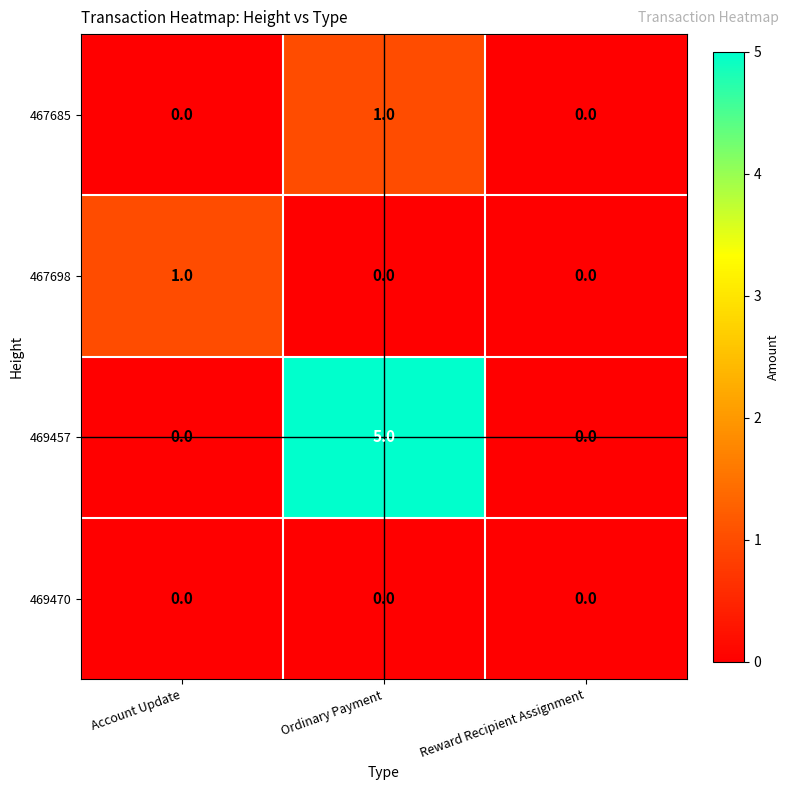

What is the sum of all 469457 values?

5